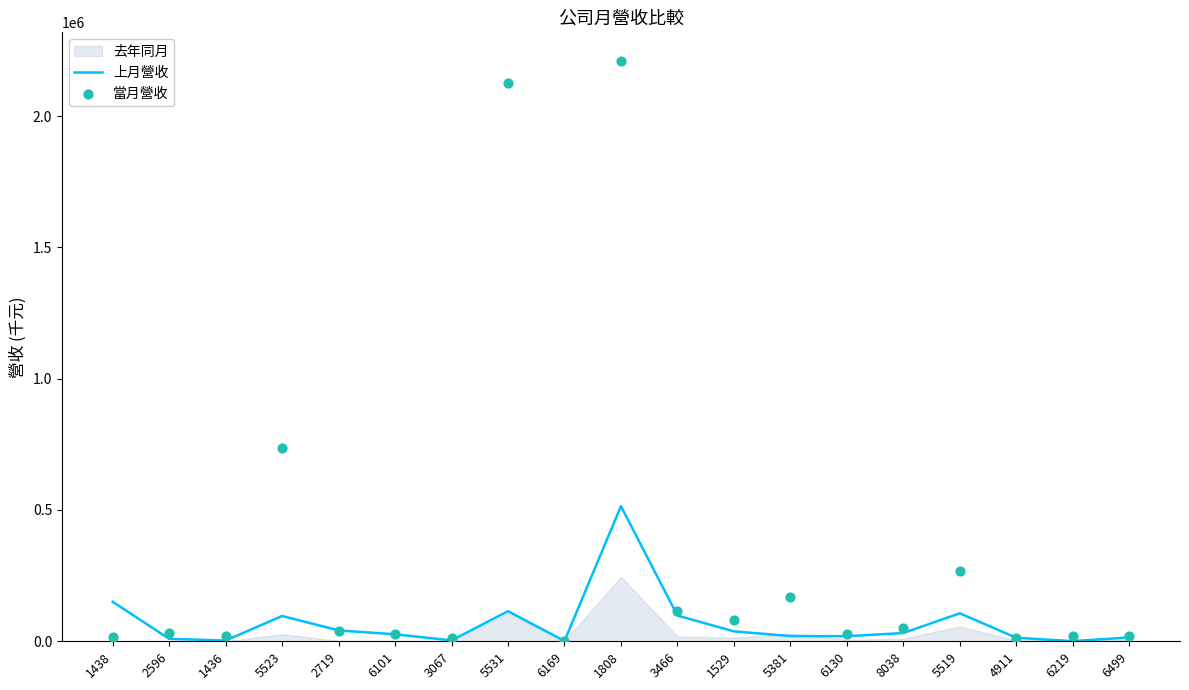

At how many categories does at least one series exceed 355708?

3